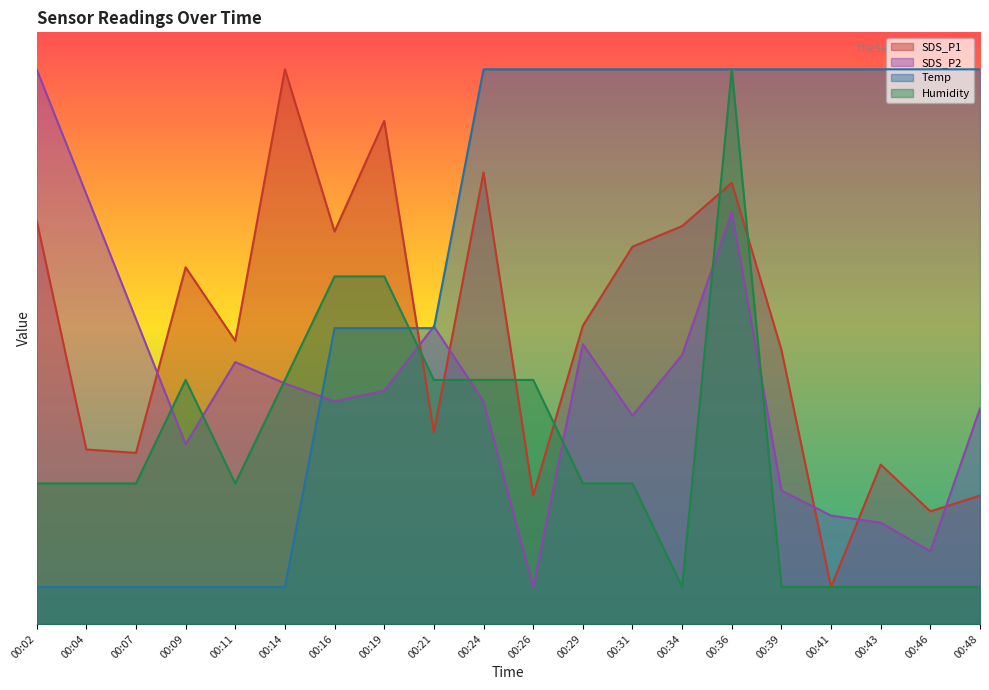

Read the SDS_P2 value at 00:39.

18.0